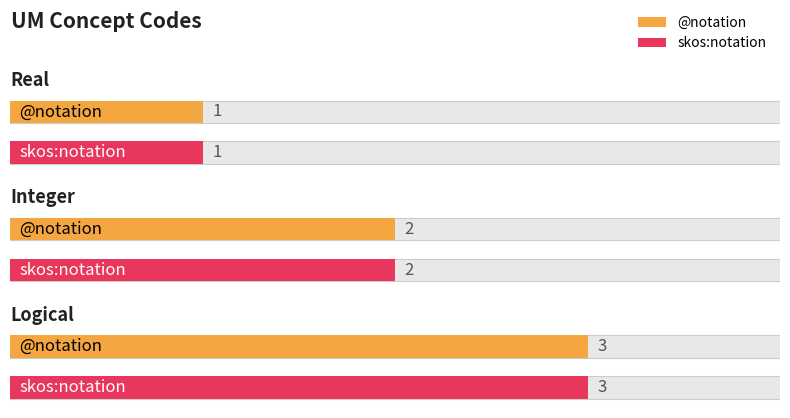

What is the difference between the second highest and minimum values in the skos:notation series?

1